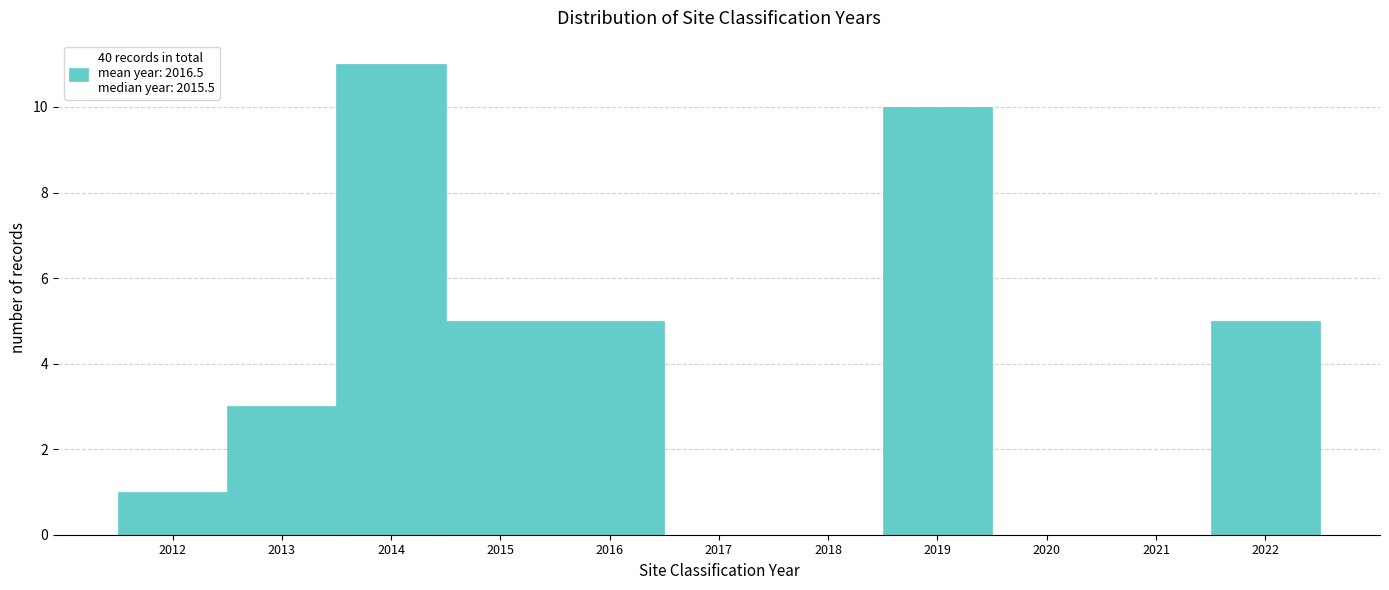

What is the height of the bar covering 2018.5 to 2019.5 on the x-axis? The values are not printed on the chart, so give them approximately, as read against the axis.

10